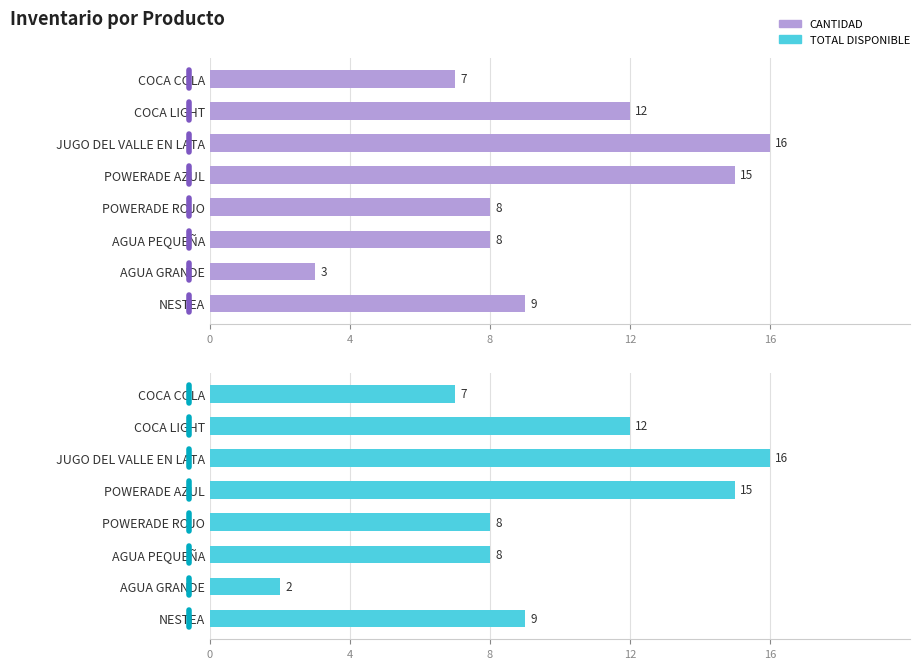

The TOTAL DISPONIBLE series shows 8 at AGUA PEQUEÑA. True or false?

True